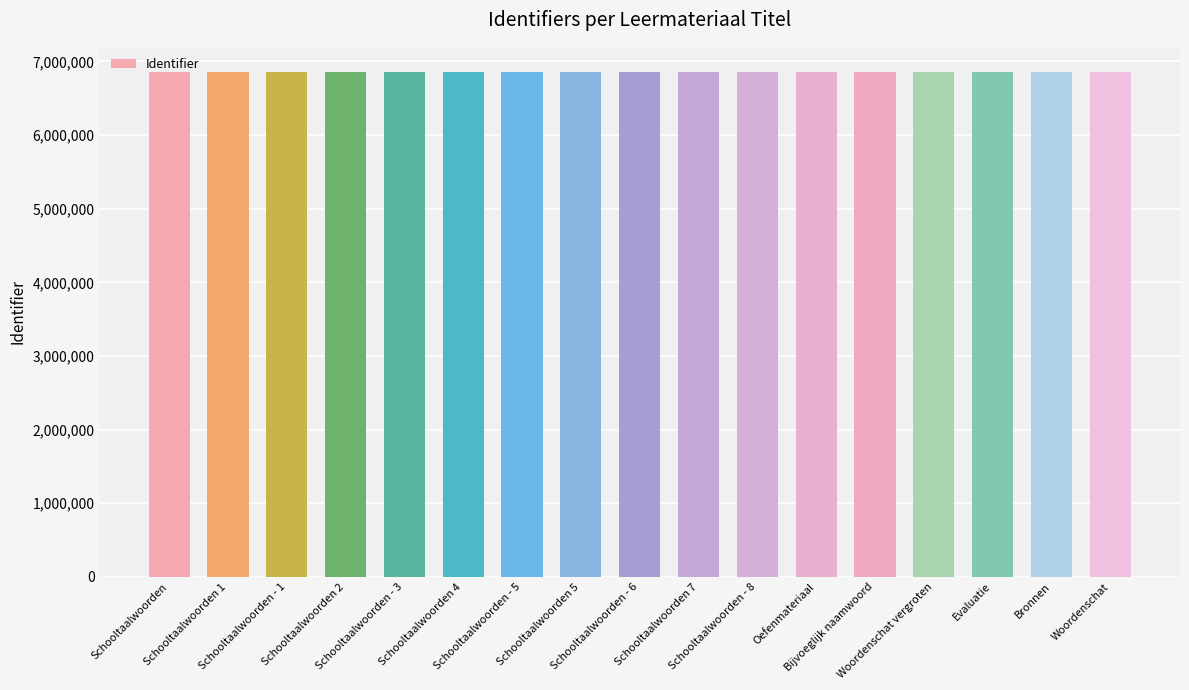

What is the value of the 3rd bar from the left?

6855589